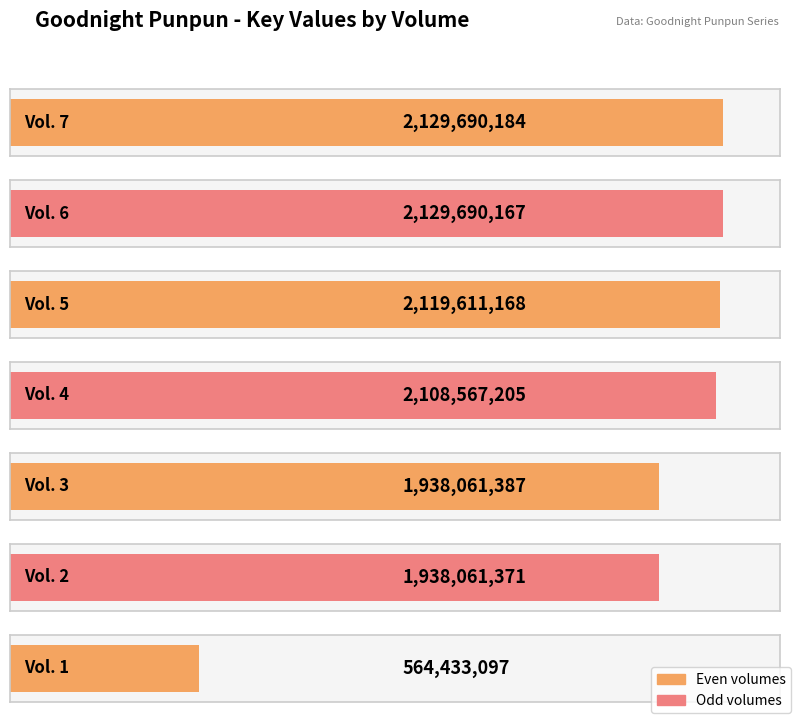

Which category has the highest value across all series?

Vol. 7